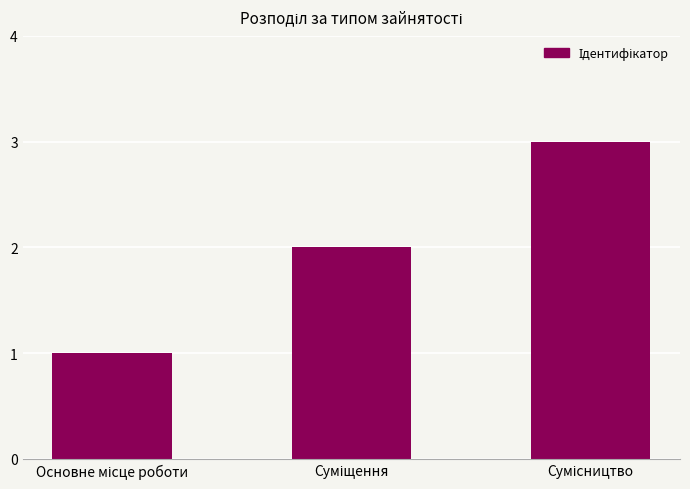

What is the greatest value displayed?

3